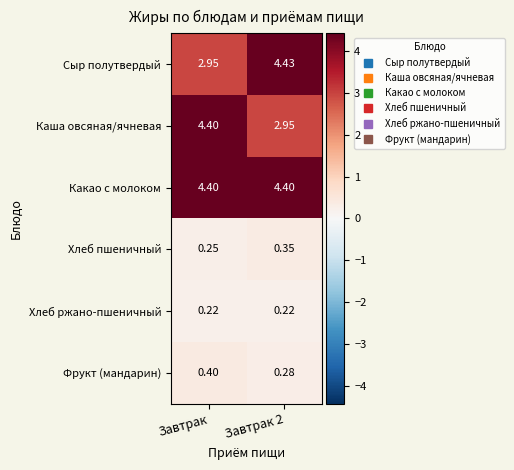

Which series has the largest total across all categories?

Какао с молоком